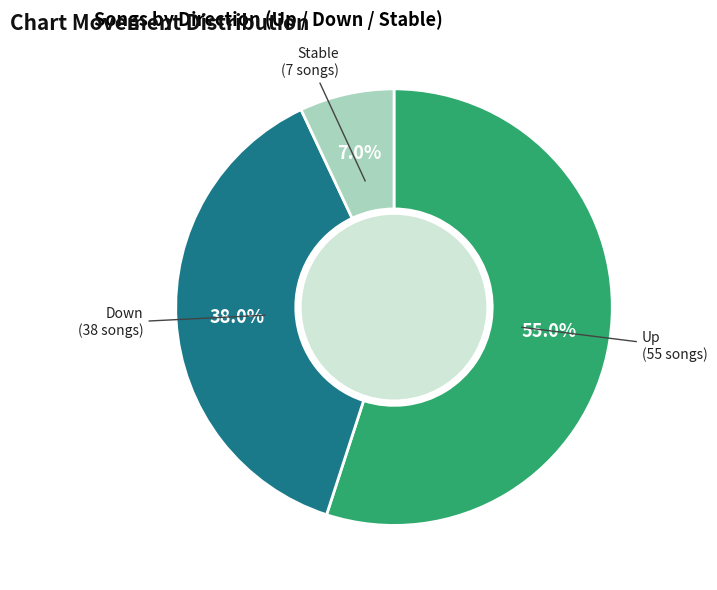

To the nearest percent, what is the difference between the largest and smallest slice percentages?

48%